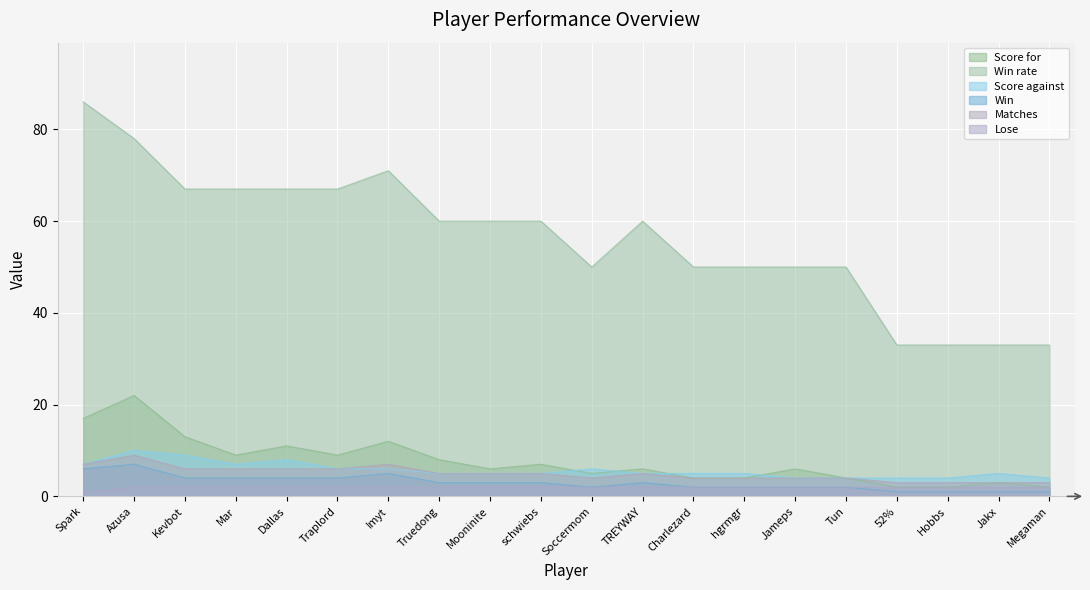

How many data points does each series have?

20